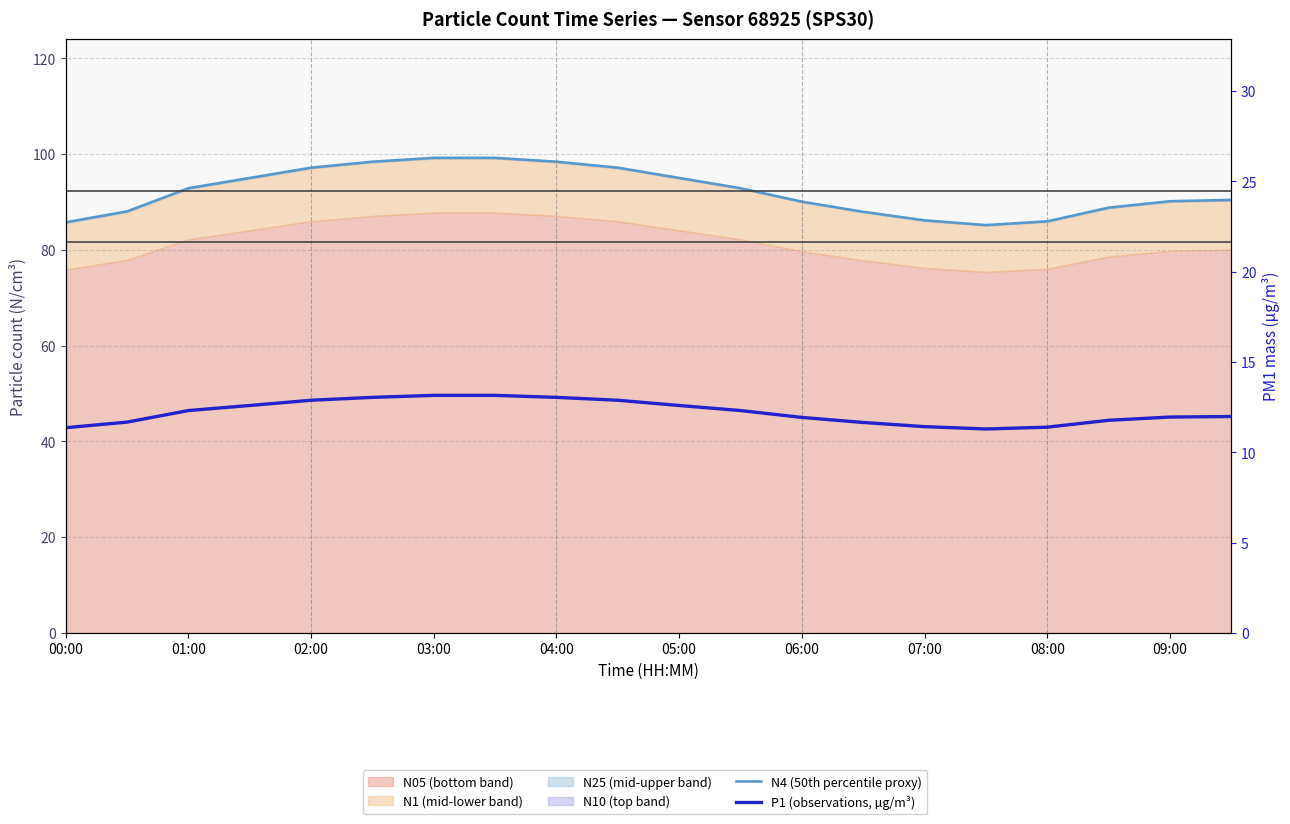

Where is P1 (observations, µg/m³) nearest to the value 12?

19